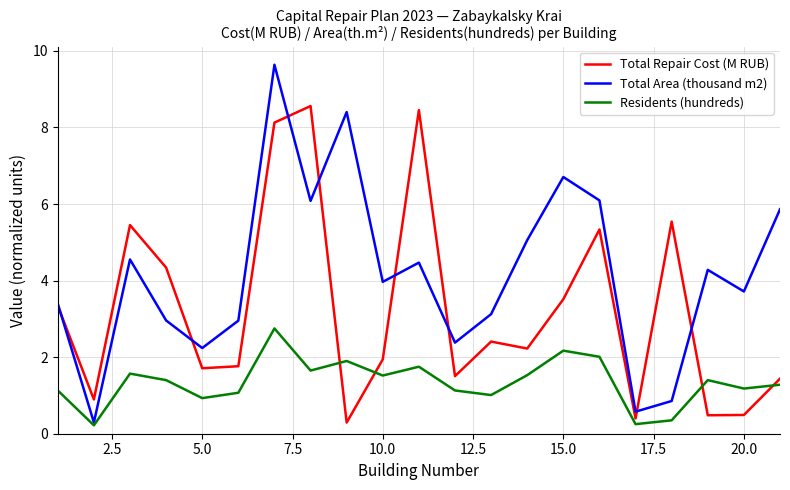

What is the greatest value displayed?

9.6